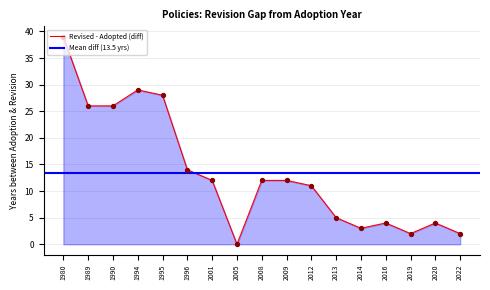

Which series contains the highest Y value?

Revised